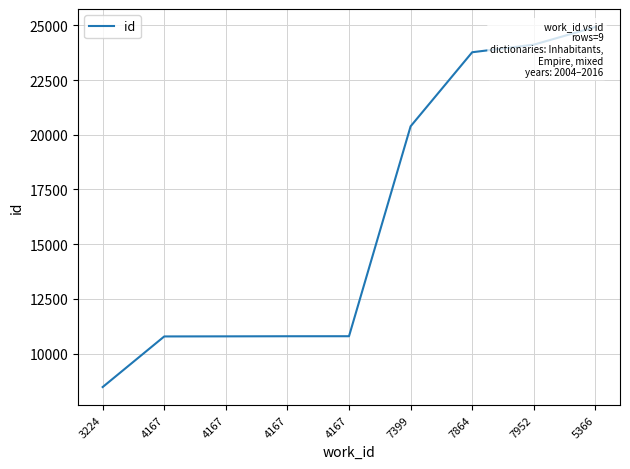

What is the sum of all values?

144828